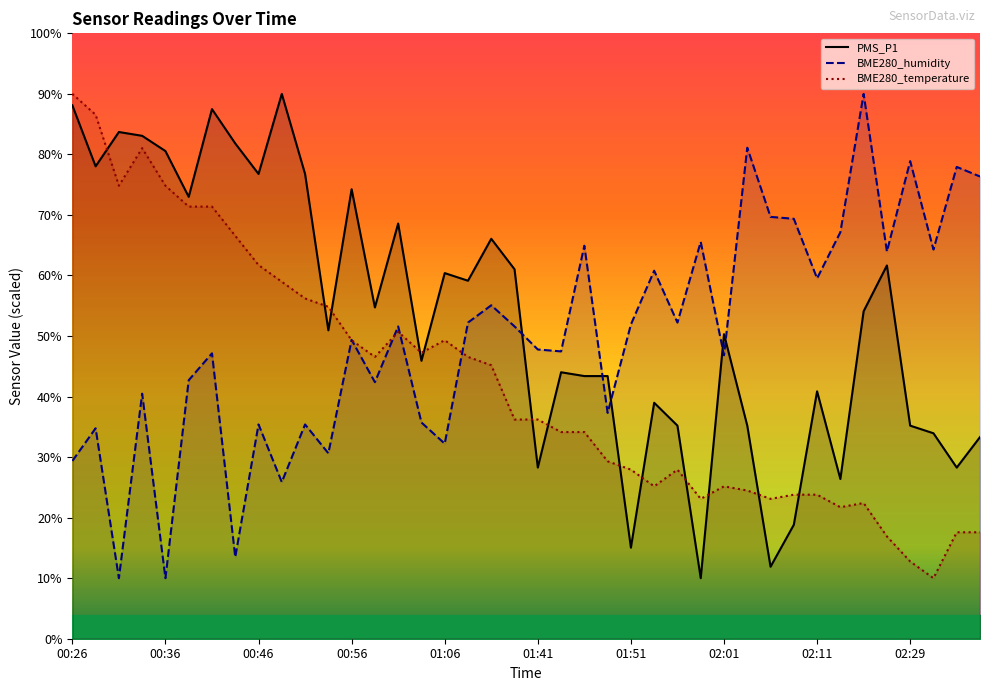

What is the value of the BME280_temperature point at the 19th from the left?

45.2